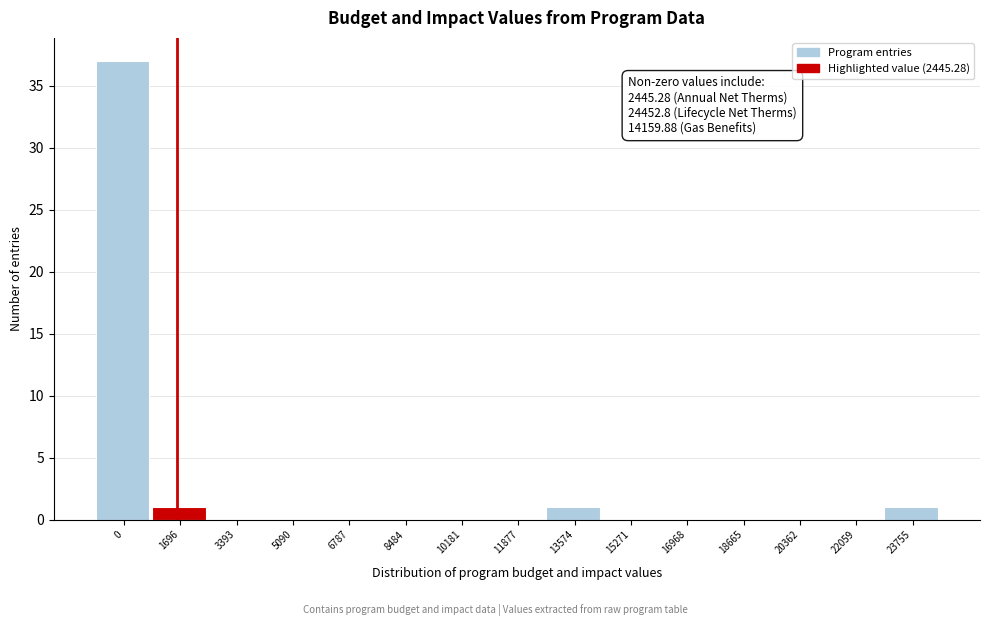

Reading right to left, list all the values displayed in this chart.

23755=1	22059=0	20362=0	18665=0	16968=0	15271=0	13574=1	11877=0	10181=0	8484=0	6787=0	5090=0	3393=0	1696=1	0=37